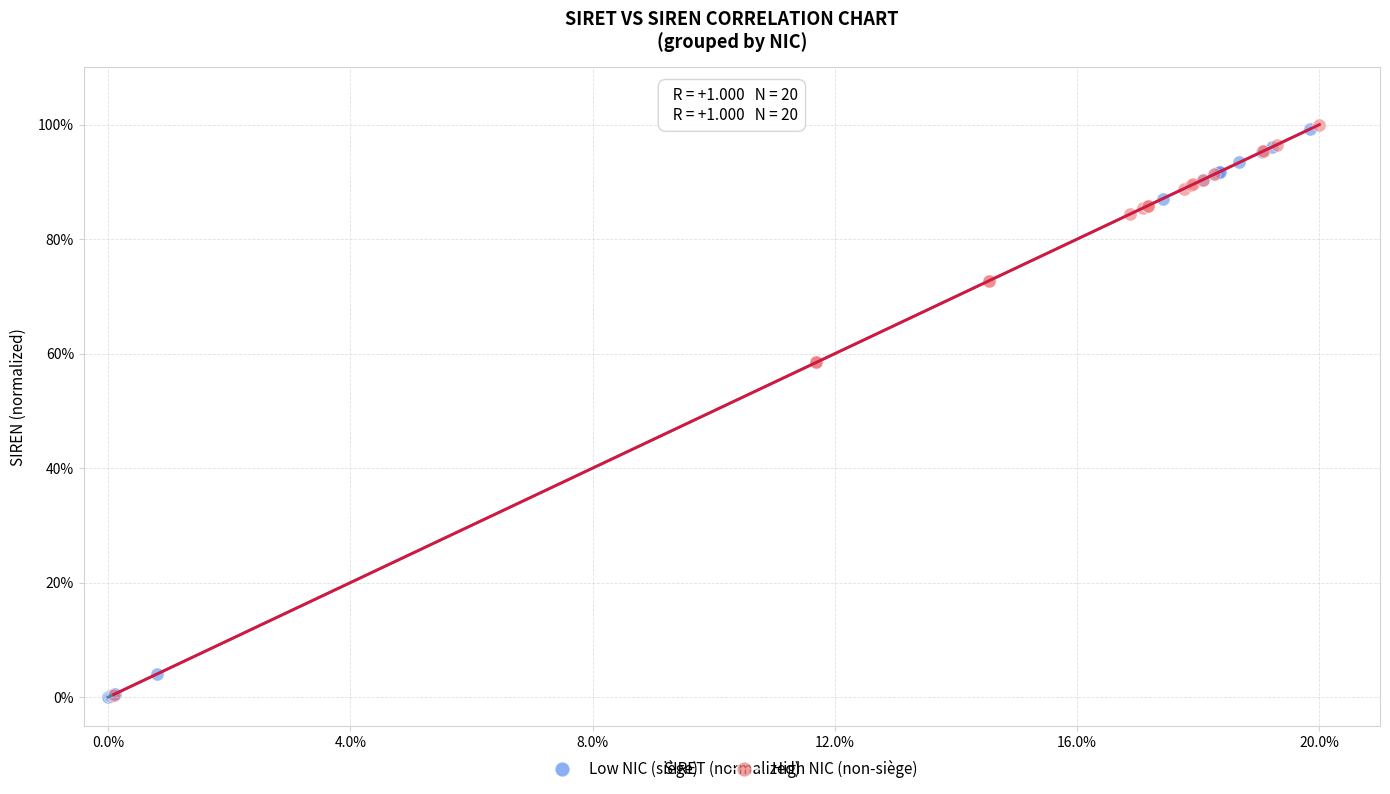

What are all the series names shown in the legend?

Low NIC (siège), High NIC (non-siège)